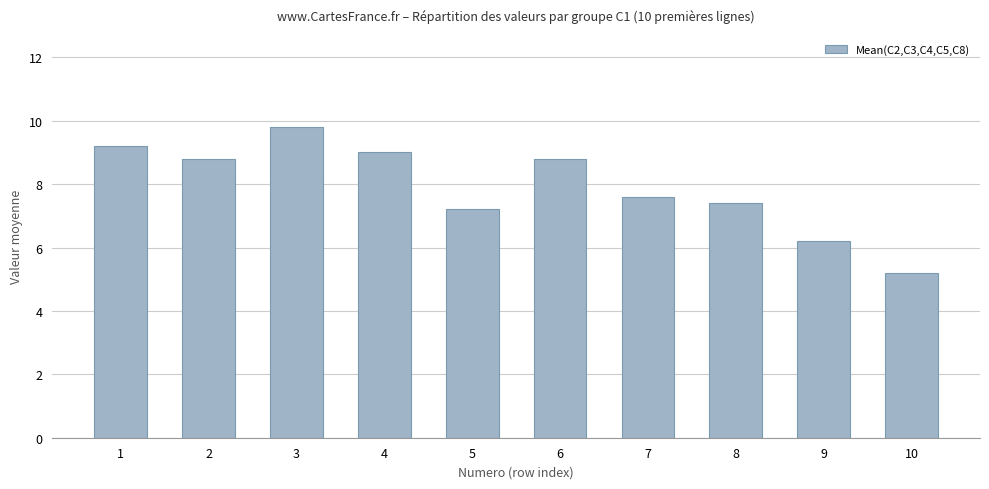

True or false: the data shows 5.0 at 7.

False